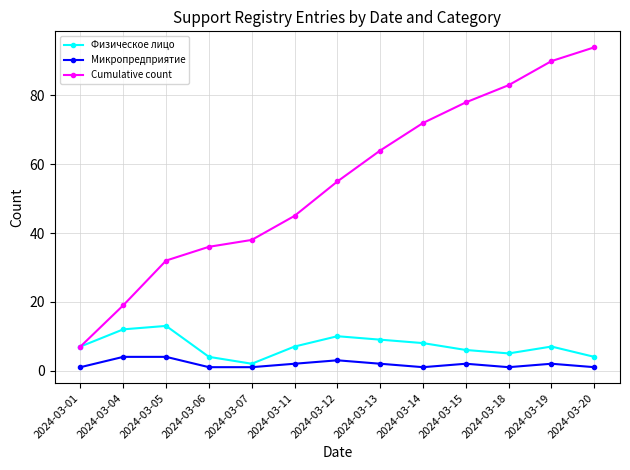

What is the smallest value displayed?

1